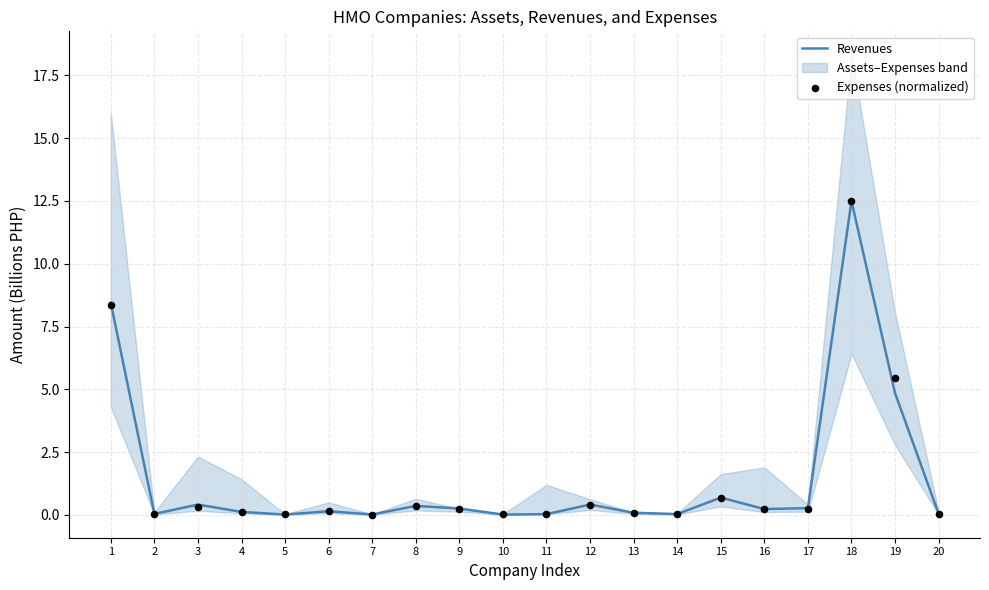

True or false: Revenues has a value of 0.0 at 11.

True